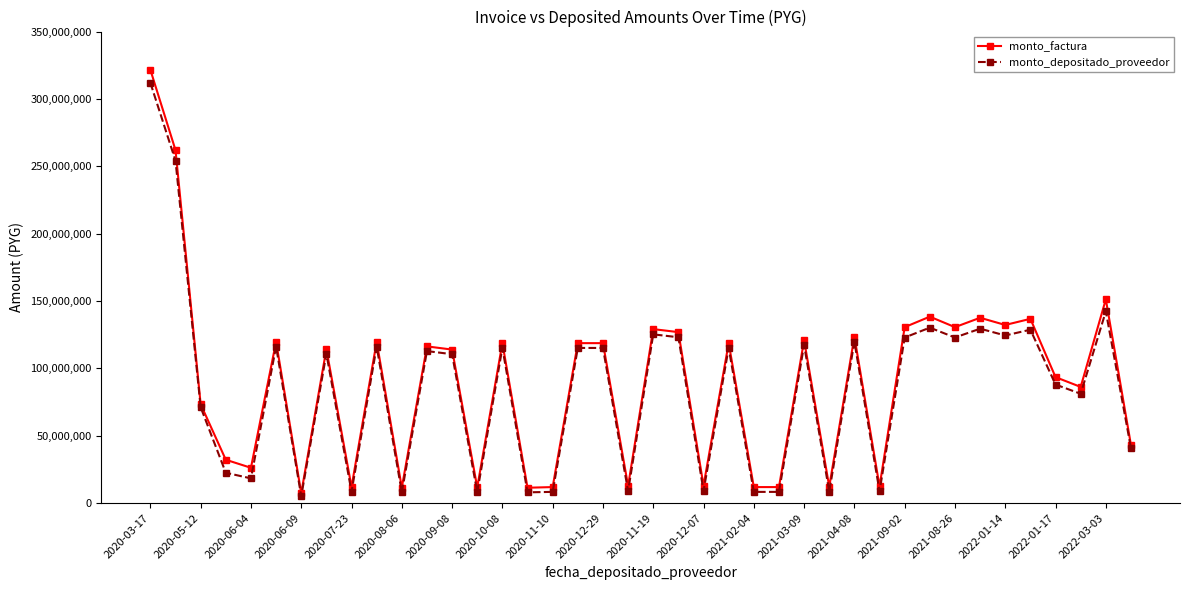

Count the number of categories in the chart.

40